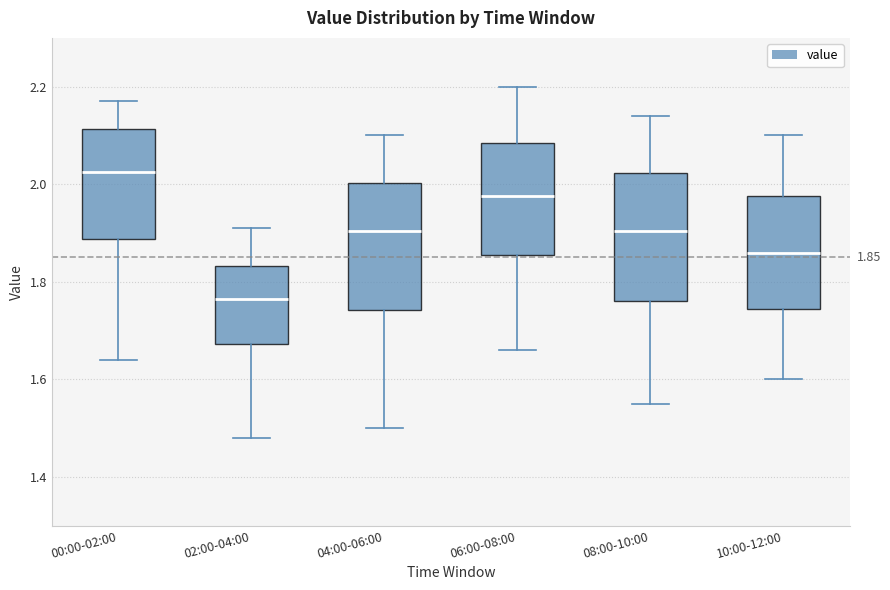

Which box's median line is the highest?

00:00-02:00